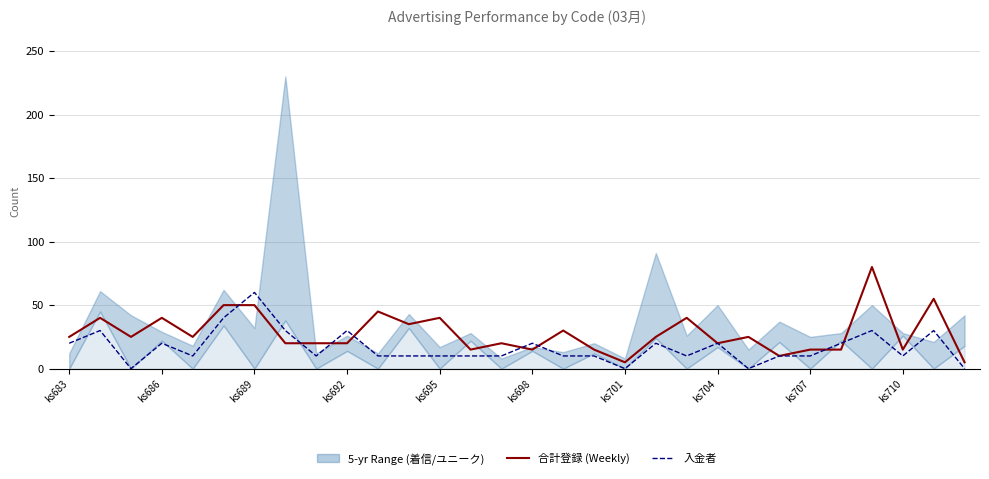

Which category has the lowest value across all series?

ks689